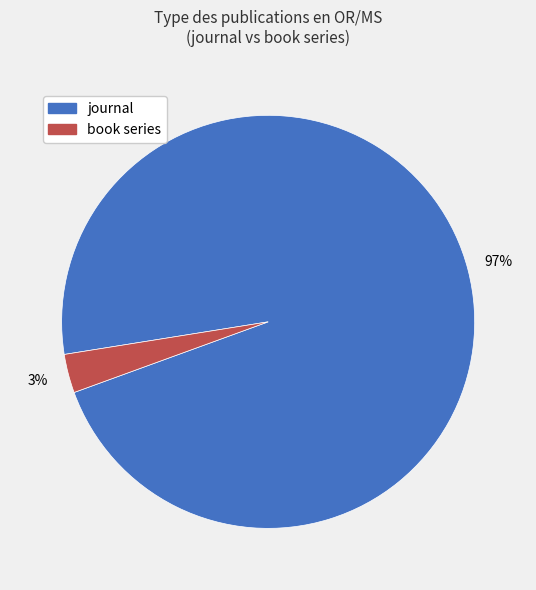

True or false: book series accounts for 3% of the total.

True